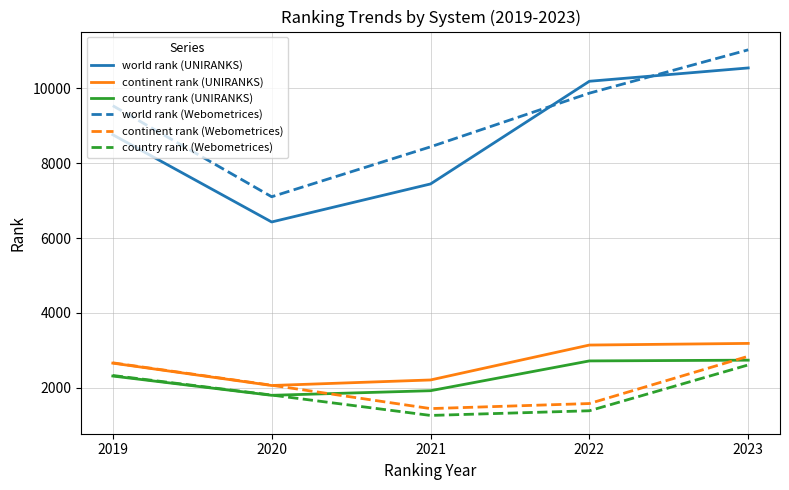

Which label corresponds to the smallest value in the chart?

2021